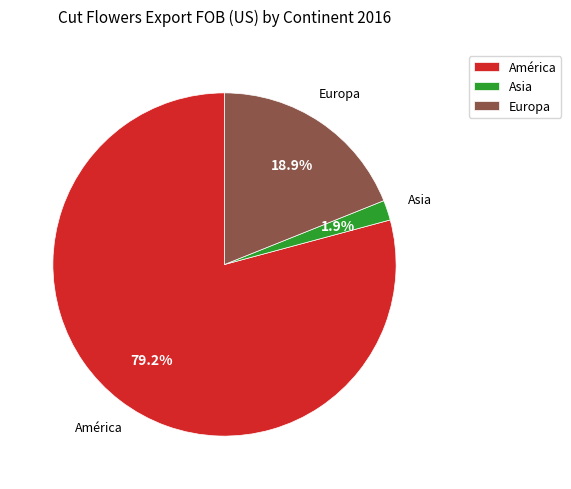

Which has a higher value, América or Europa?

América